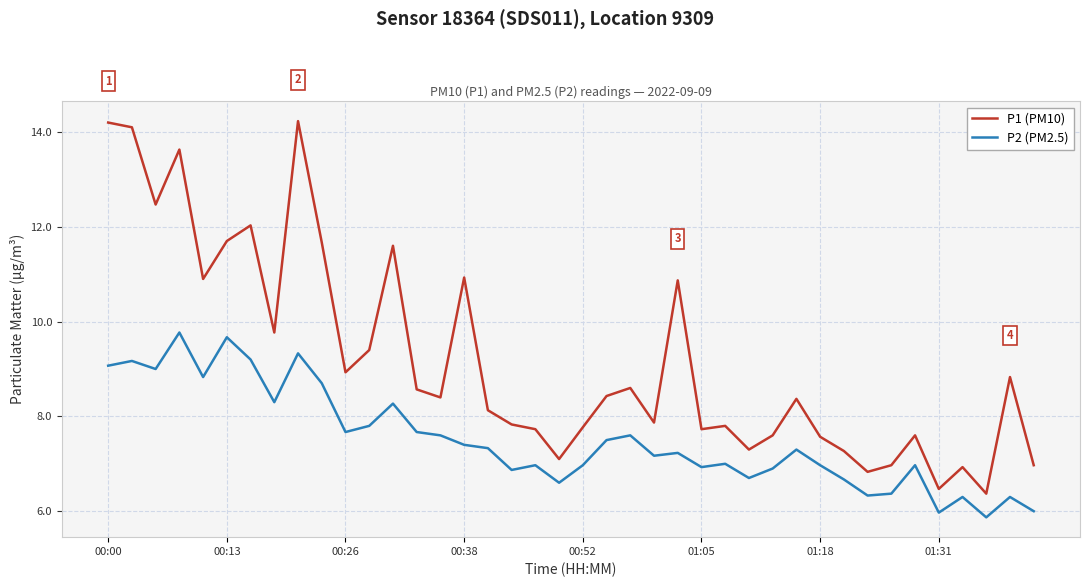

List the series in order of their peak value, lowest first.

P2 (PM2.5), P1 (PM10)